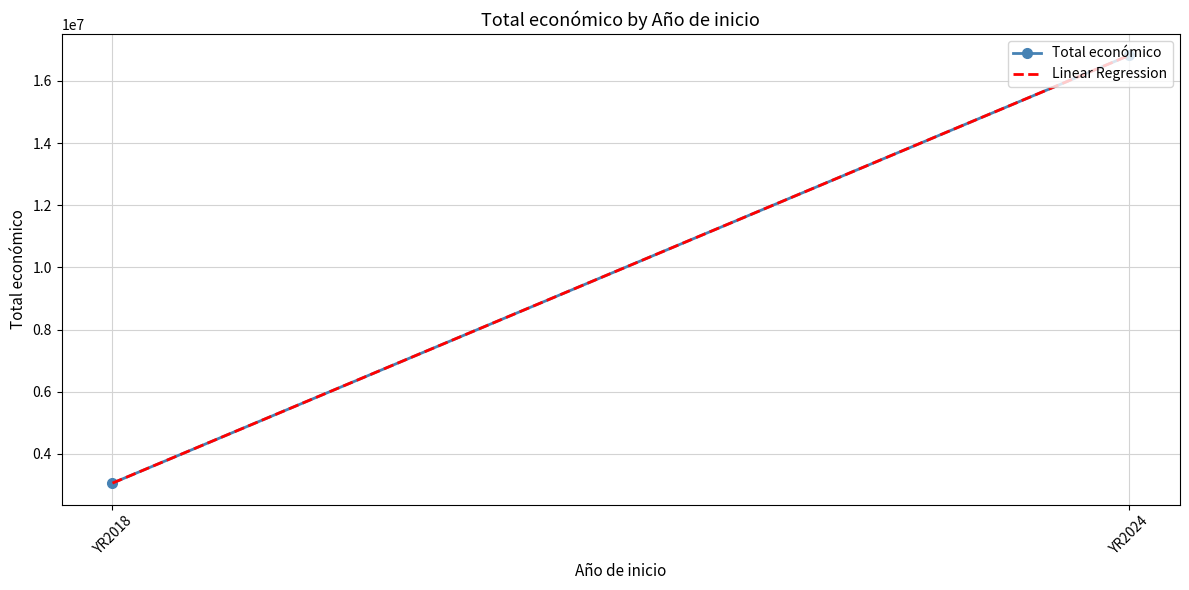

What is the sum of the Total económico values at YR2018 and YR2024?

19884427.0